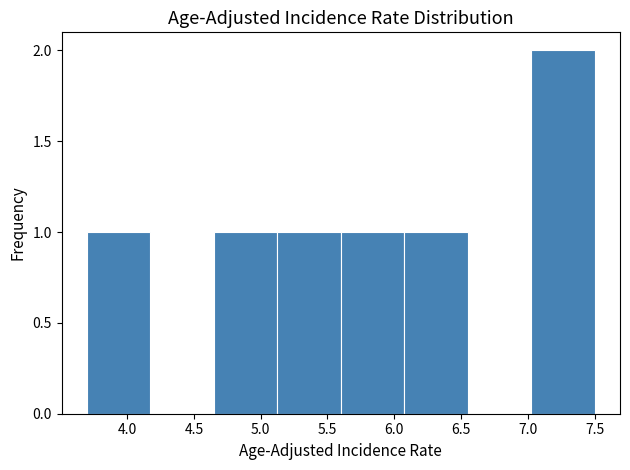

Over which range of the x-axis is the bar tallest?

7.025 to 7.500